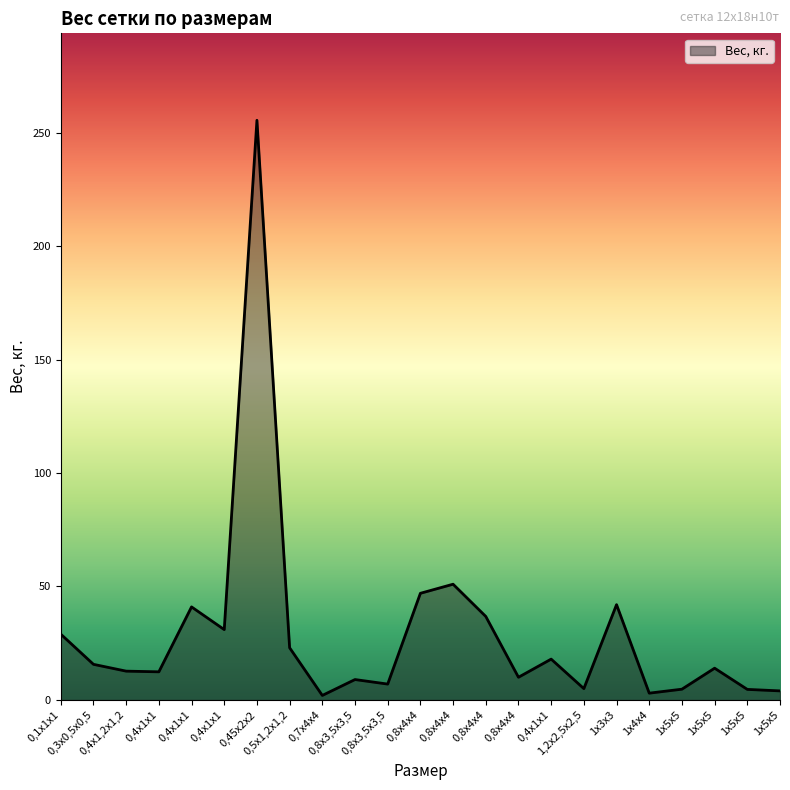

Does the chart have visible grid lines?

No